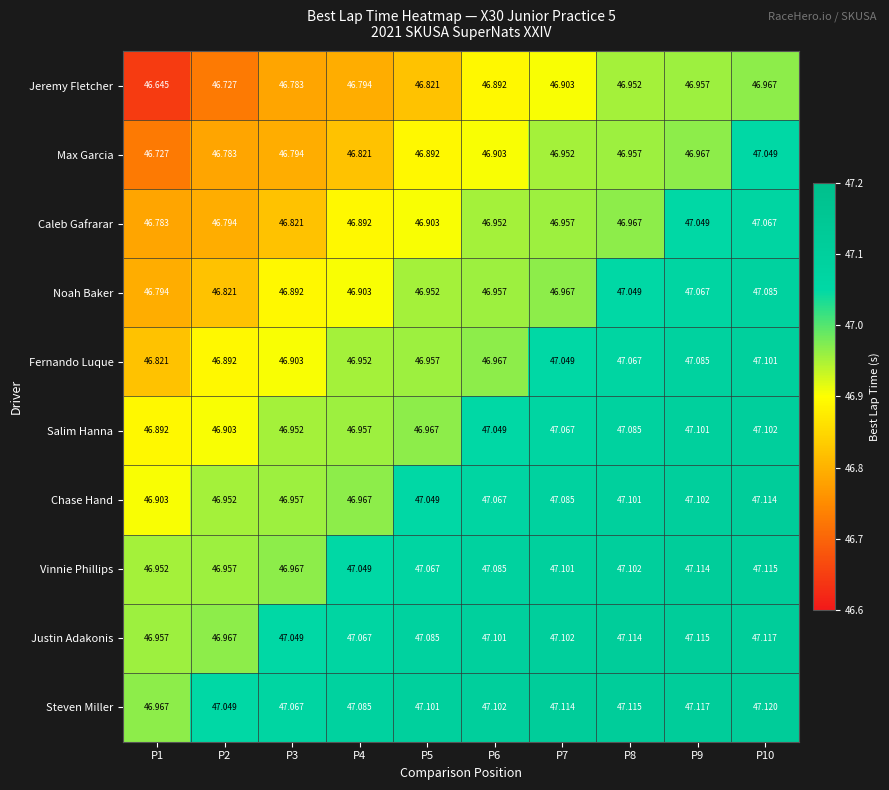

Between P1 and P4, which series saw the biggest shift?

Jeremy Fletcher